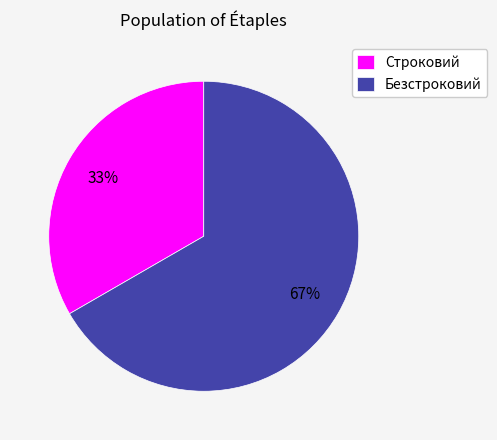

Which category has the biggest portion of the pie?

Безстроковий